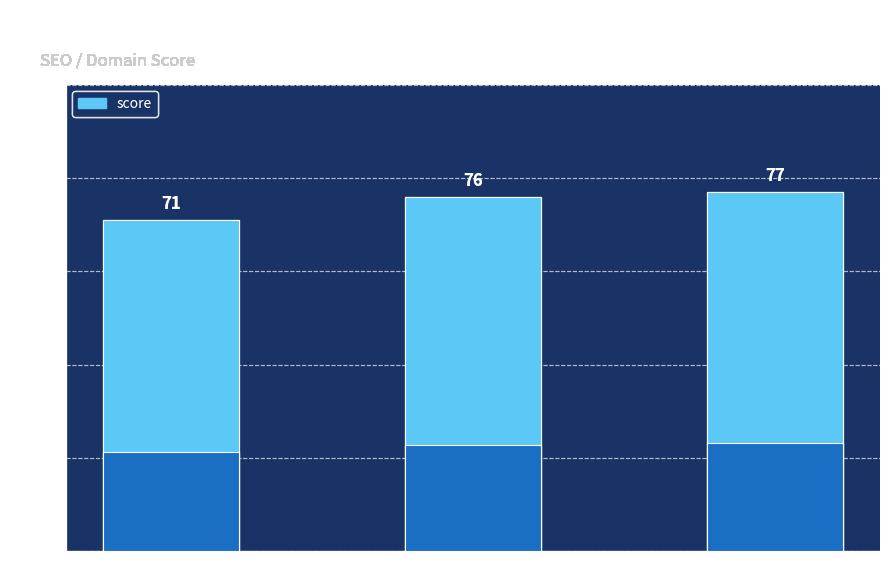

What is the difference between the maximum and second lowest values?

1